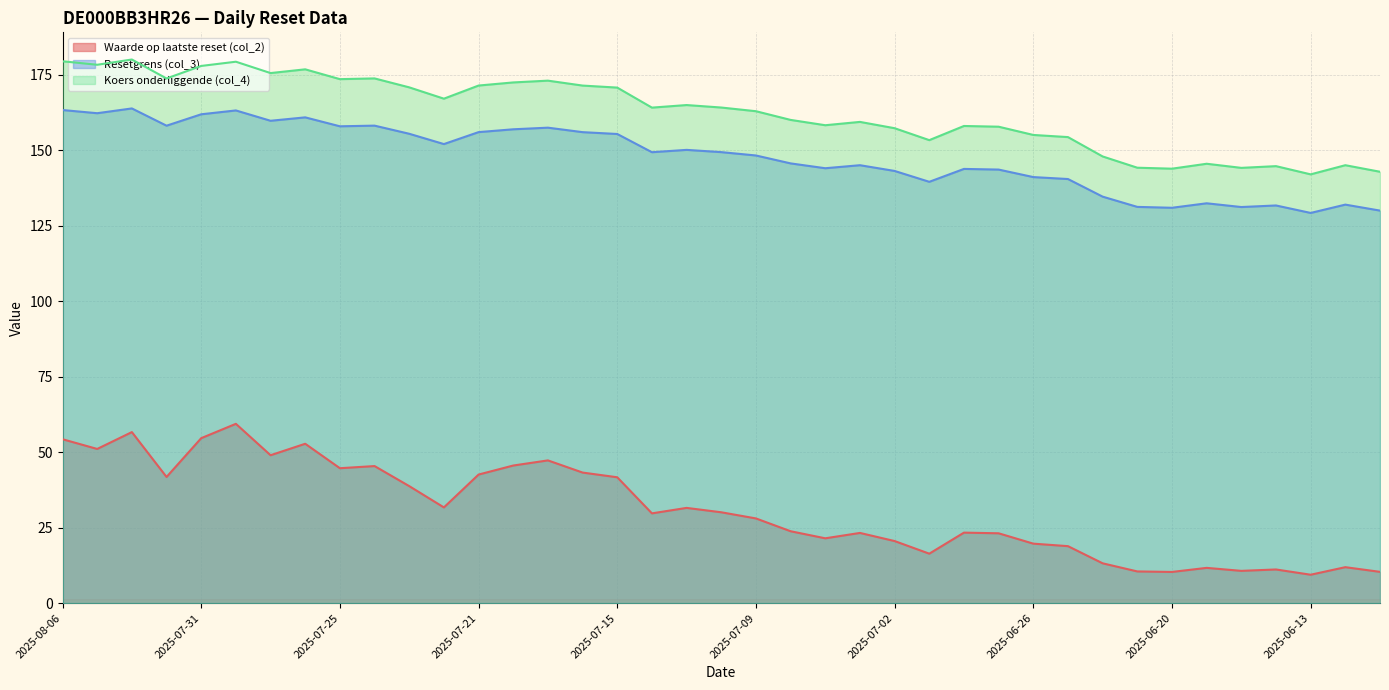

How many lines are shown in the chart?

3